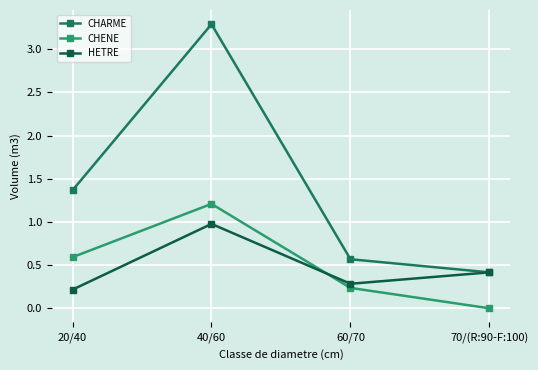

What is the label of the 2nd point from the right?

60/70